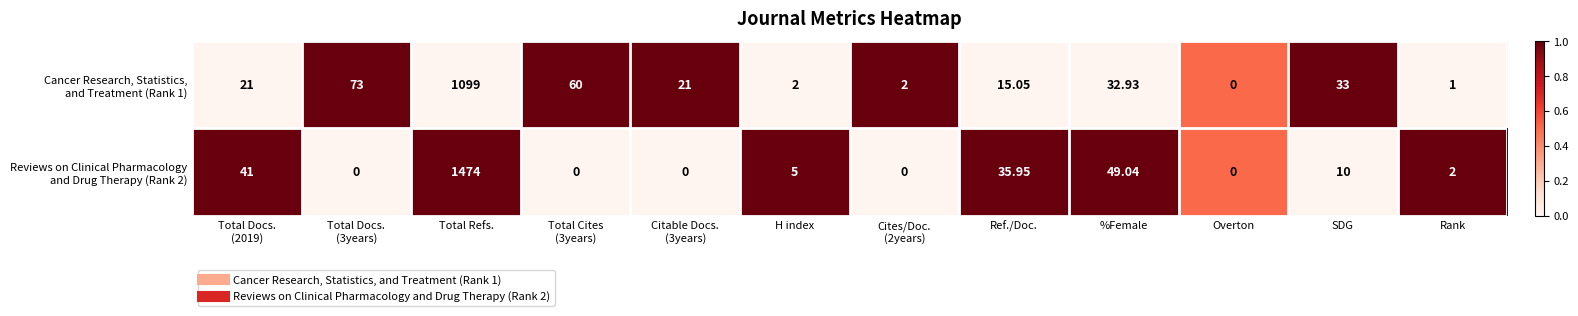

What is the spread (max minus min) of values at Cites/Doc.
(2years)?

2.0